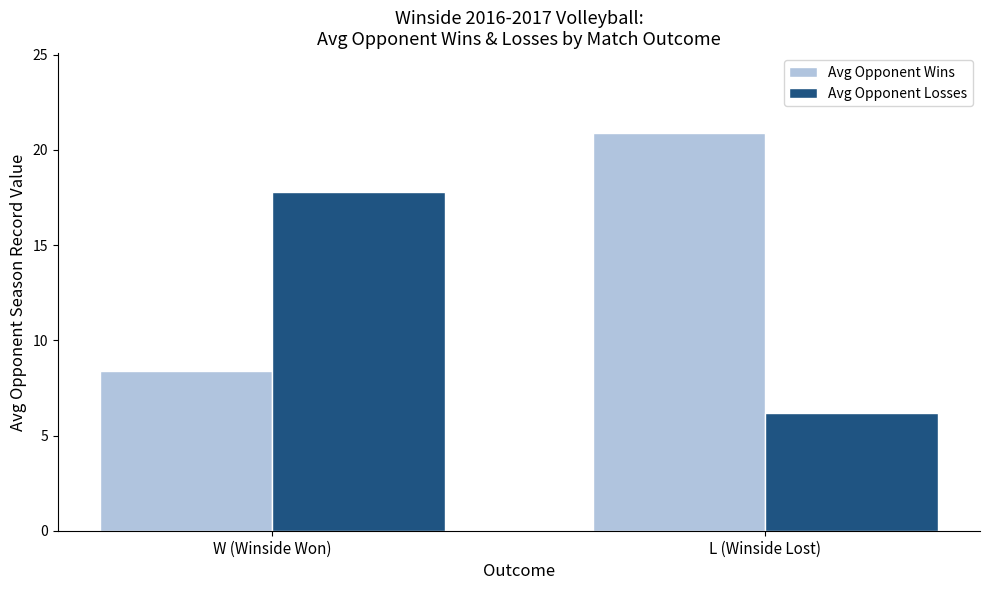

The Avg Opponent Losses series shows 17.8 at W (Winside Won). True or false?

True